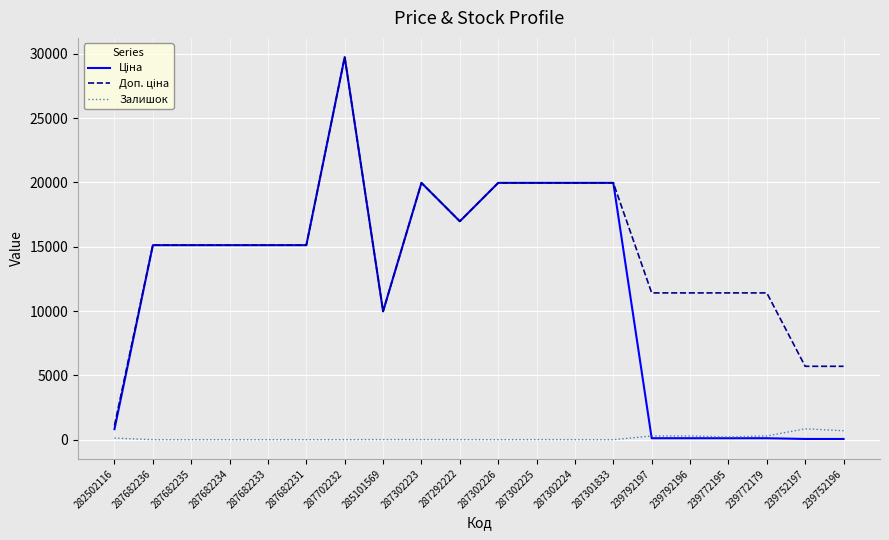

Is it true that Залишок equals 4.0 at 287292222?

True